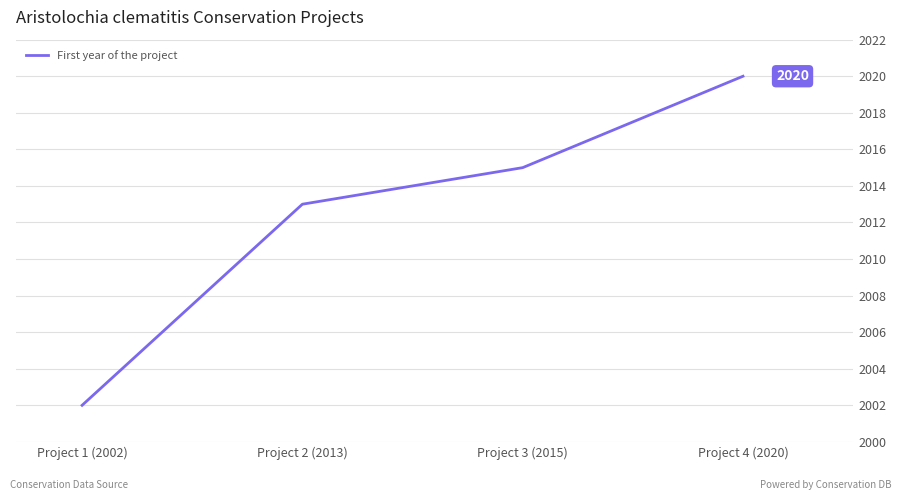

Read the value at Project 1 (2002), to the nearest 5.

2000